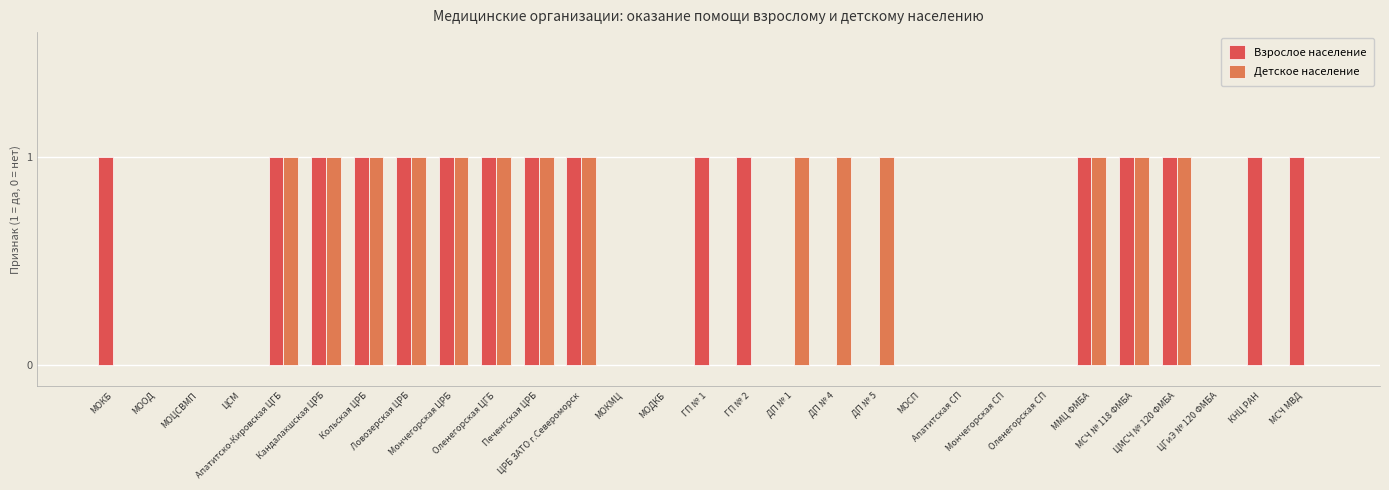

What is the difference between the Взрослое население values at МСЧ МВД and ЦГиЭ № 120 ФМБА?

1